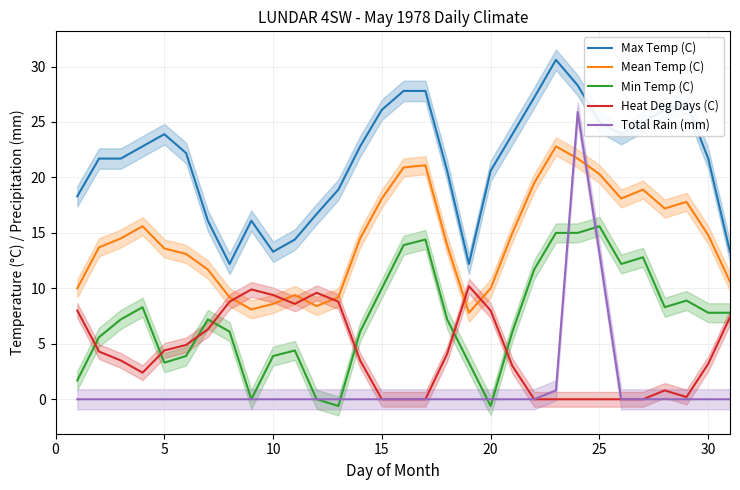

The value of Heat Deg Days (C) at 25 is 6.2. True or false?

False